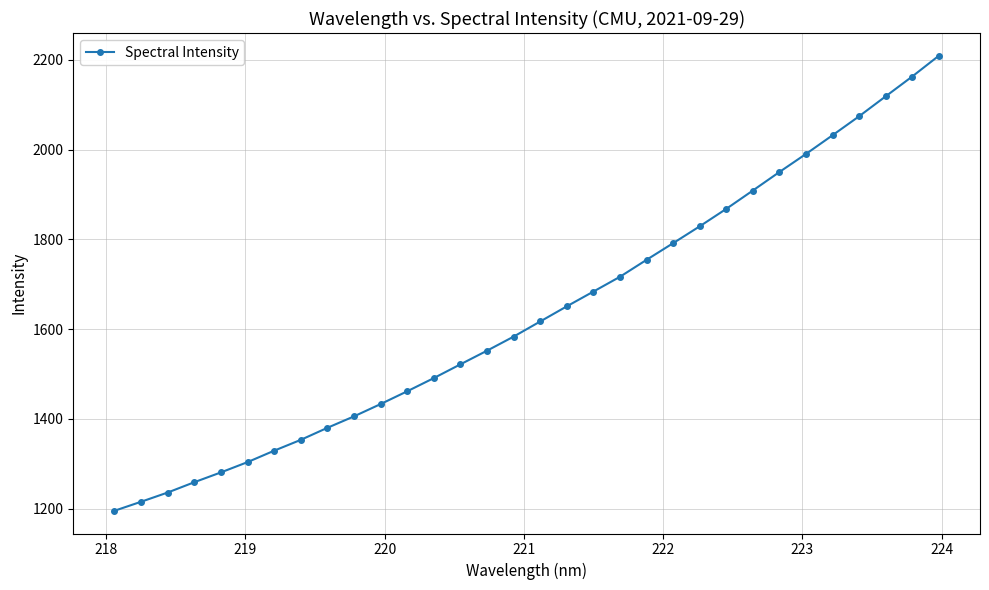

What is the sum of all values?

52359.9